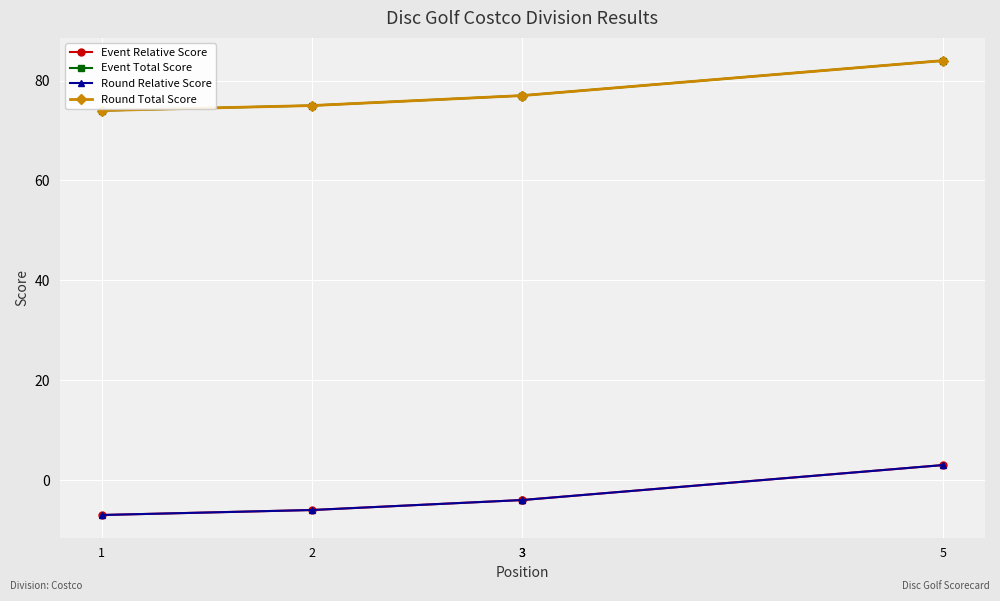

Reading left to right, transcribe all the data shown in this chart.

Event Relative Score: 1=-7	2=-6	3=-4	3=-4	5=3
Event Total Score: 1=74	2=75	3=77	3=77	5=84
Round Relative Score: 1=-7	2=-6	3=-4	3=-4	5=3
Round Total Score: 1=74	2=75	3=77	3=77	5=84